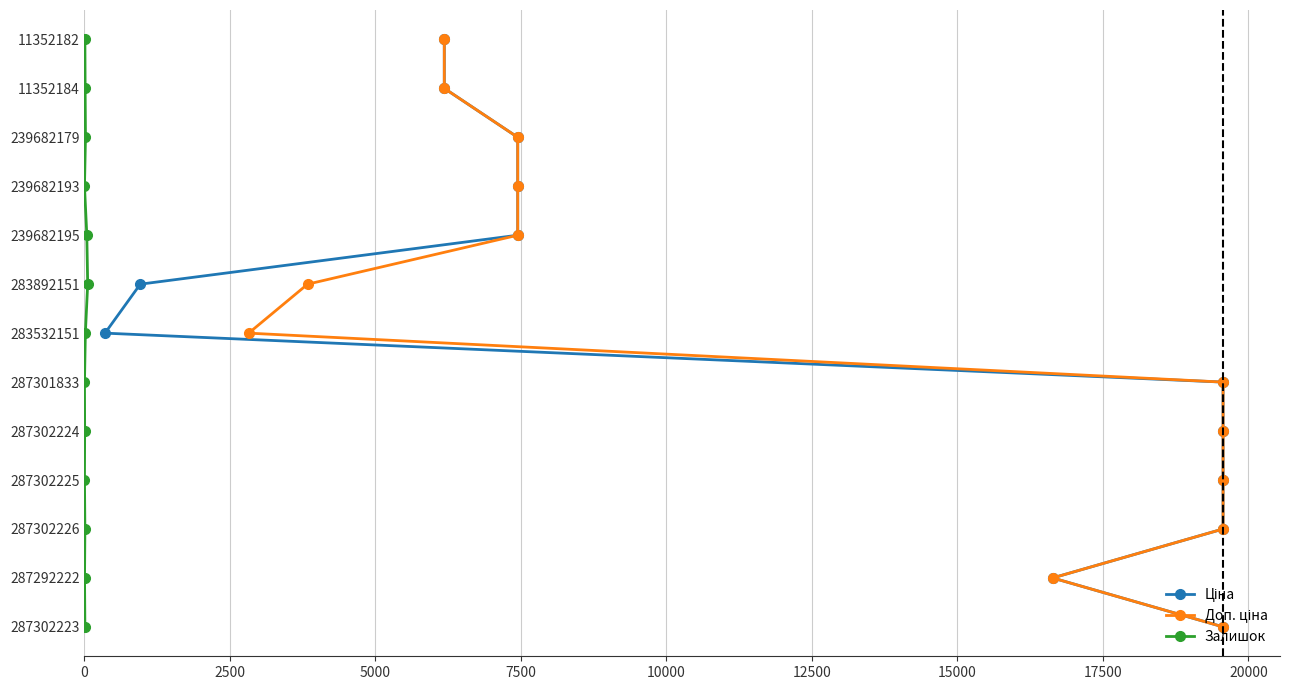

Which series changed the most between 0 and 5000?

Ціна